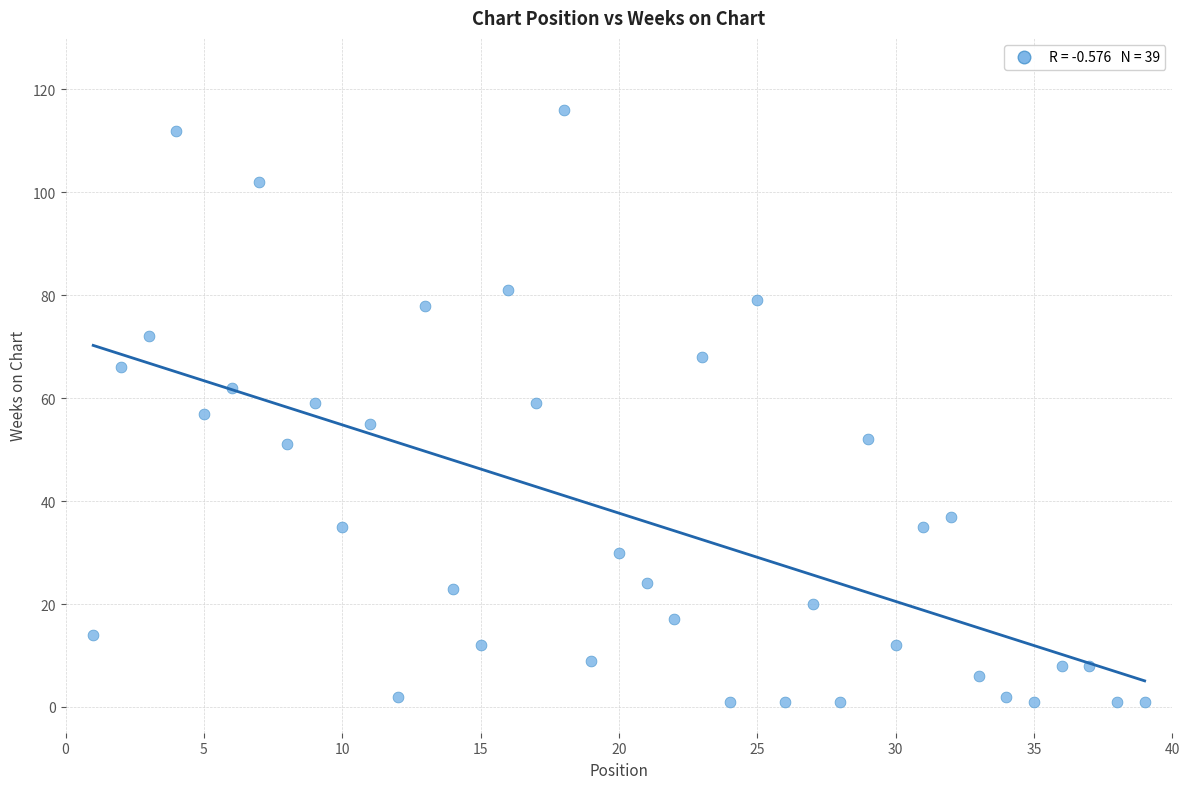

What is the range of X values (max minus min)?

38